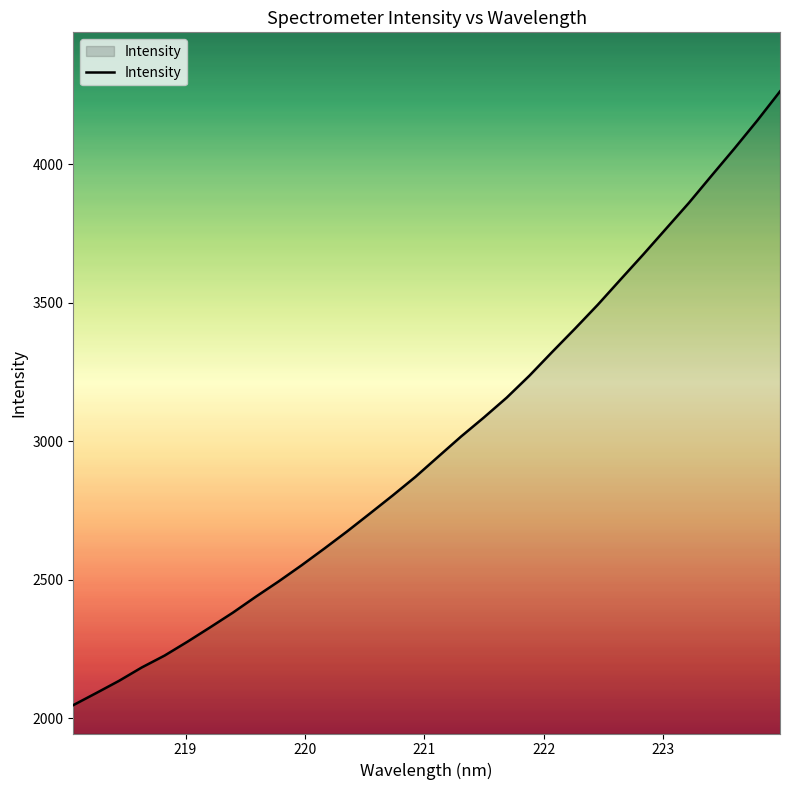

What is the minimum value shown in the chart?

2047.8